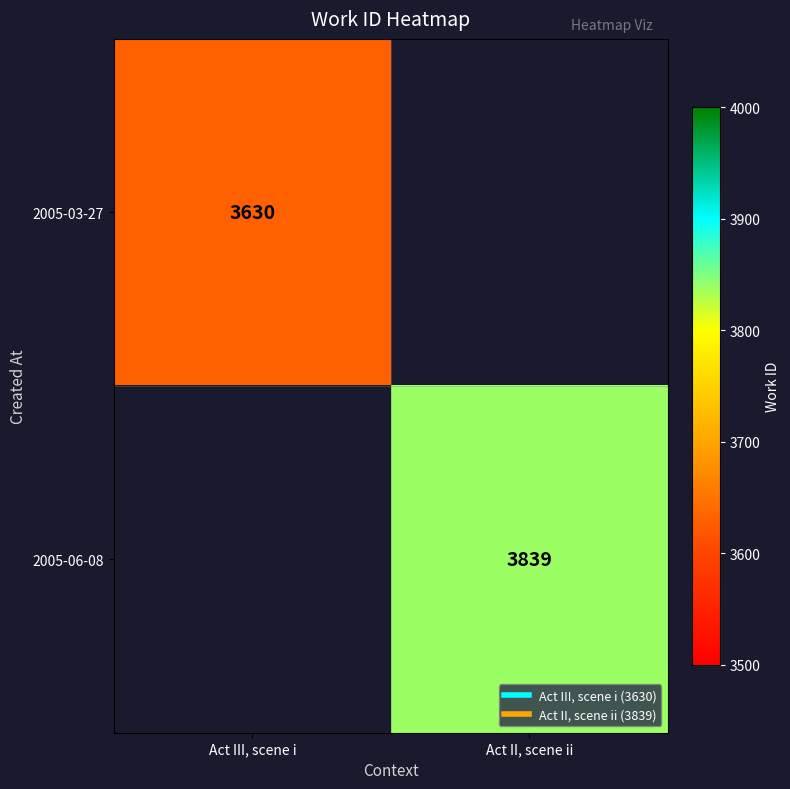

At Act III, scene i, list the series in order from largest to smallest.

2005-03-27, 2005-06-08